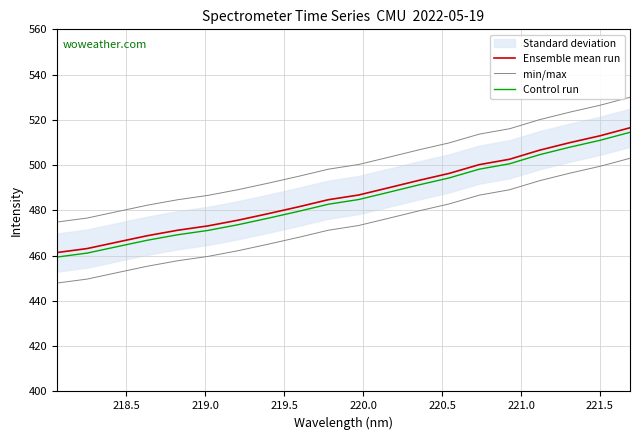

How many values in the Control run series are below 484?

10